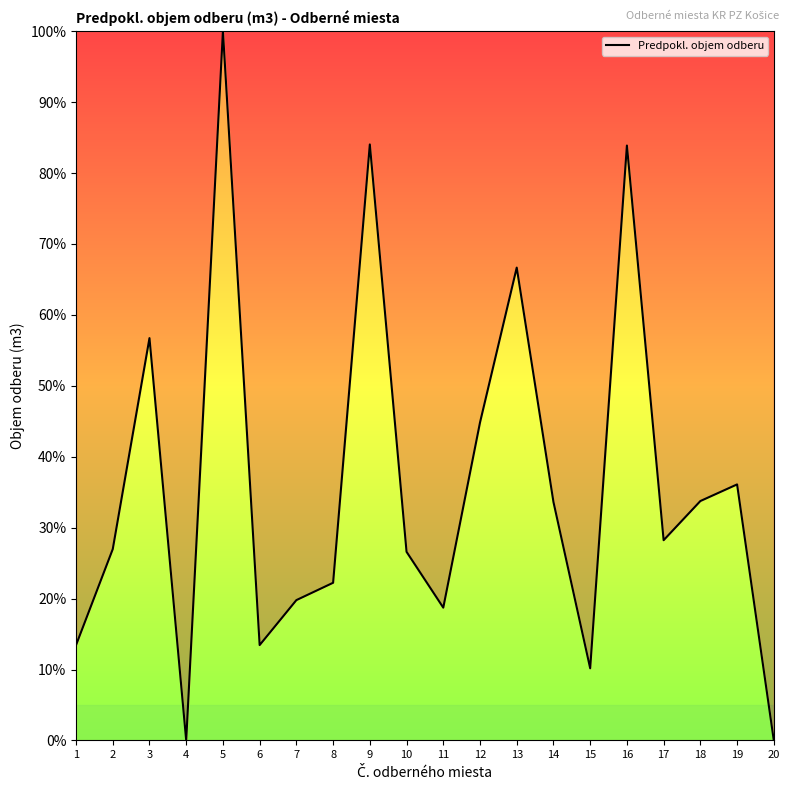

How many lines are shown in the chart?

1